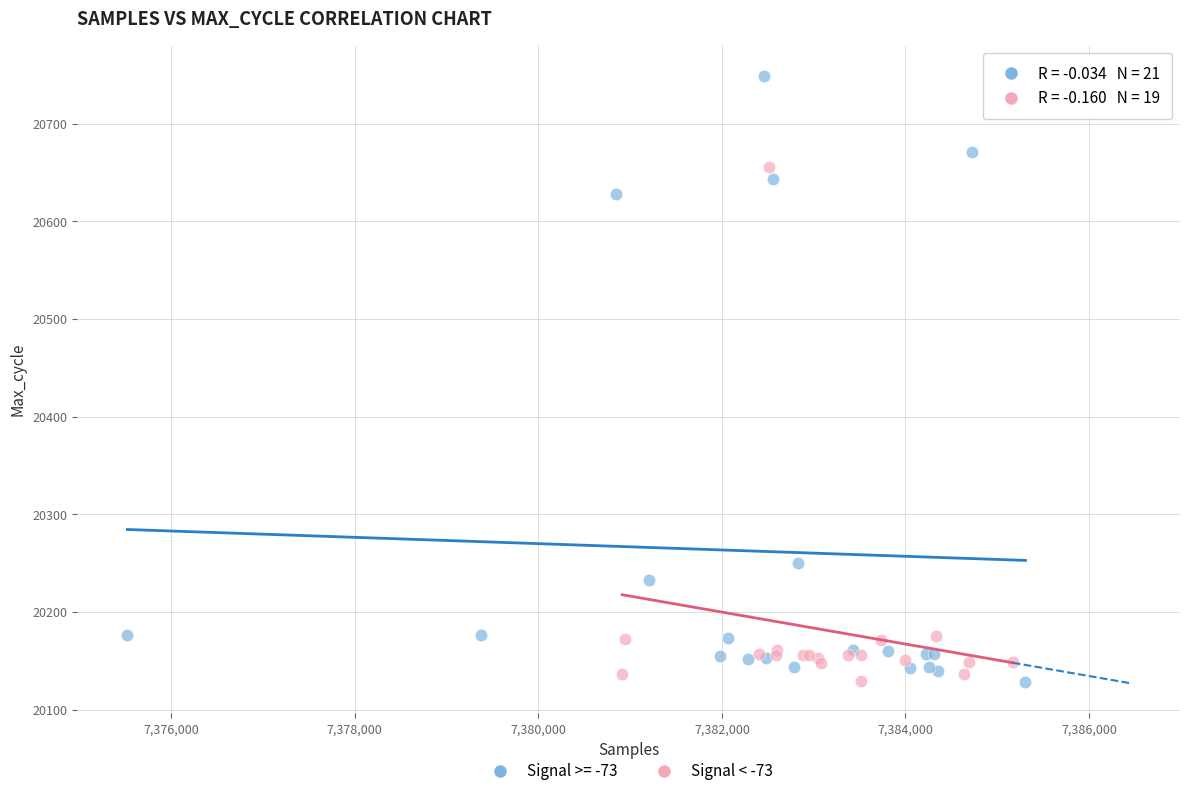

Which series has the widest spread of Y values?

Signal >= -73